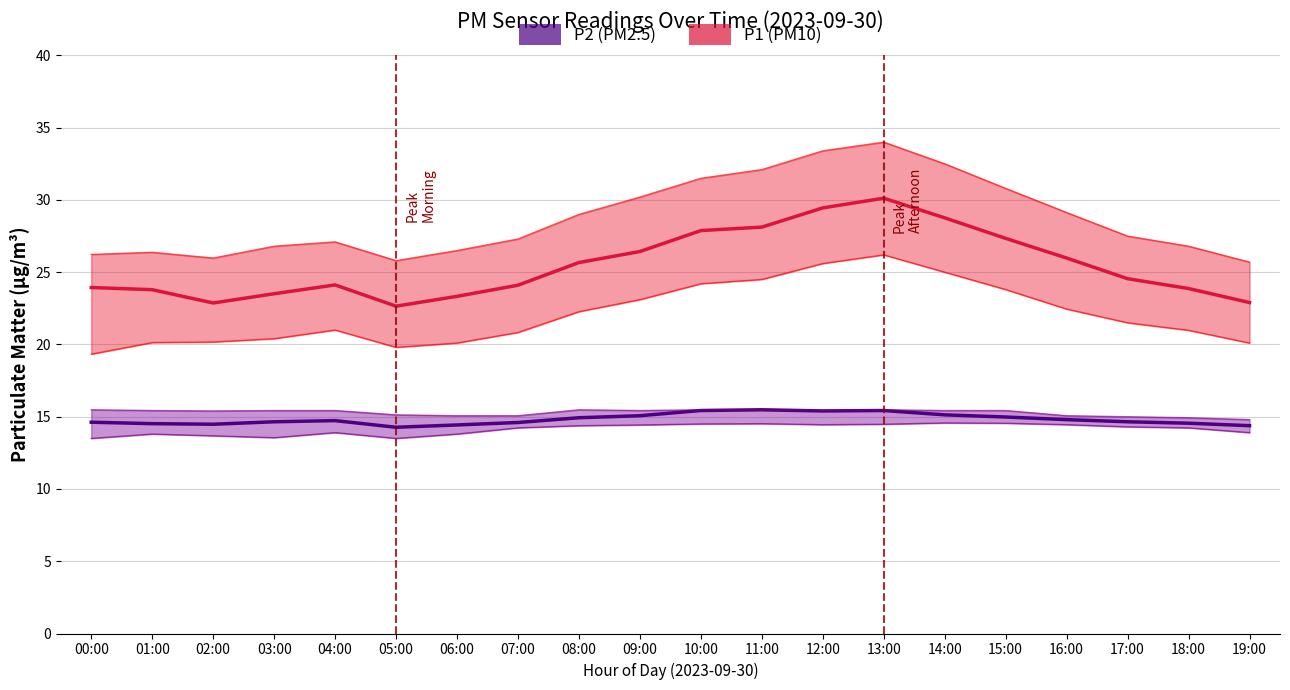

What position from the left is 11:00?

12